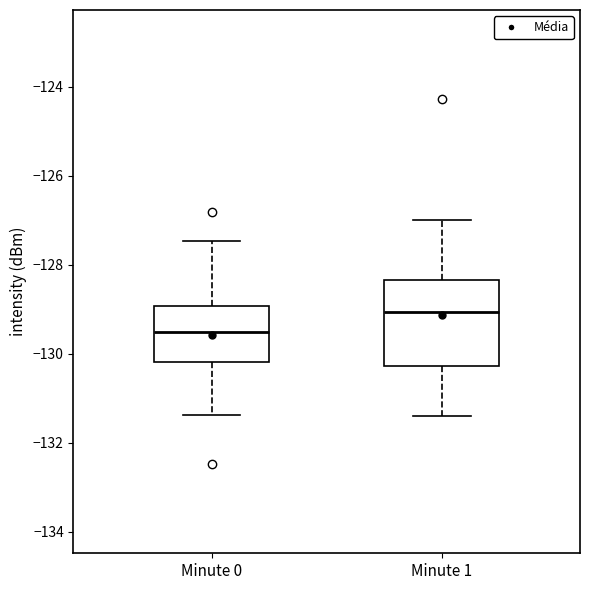

Reading left to right, transcribe this box plot: for each box, give where its median line is, the range the box spans, and where its two whiskers end, as read against the y-axis. The values are not printed on the chart, so give them approximately, as read against the axis.

Minute 0: median -129.6, box -130.2 to -129.0, whiskers -131.4 to -127.4
Minute 1: median -129.0, box -130.2 to -128.4, whiskers -131.4 to -127.0